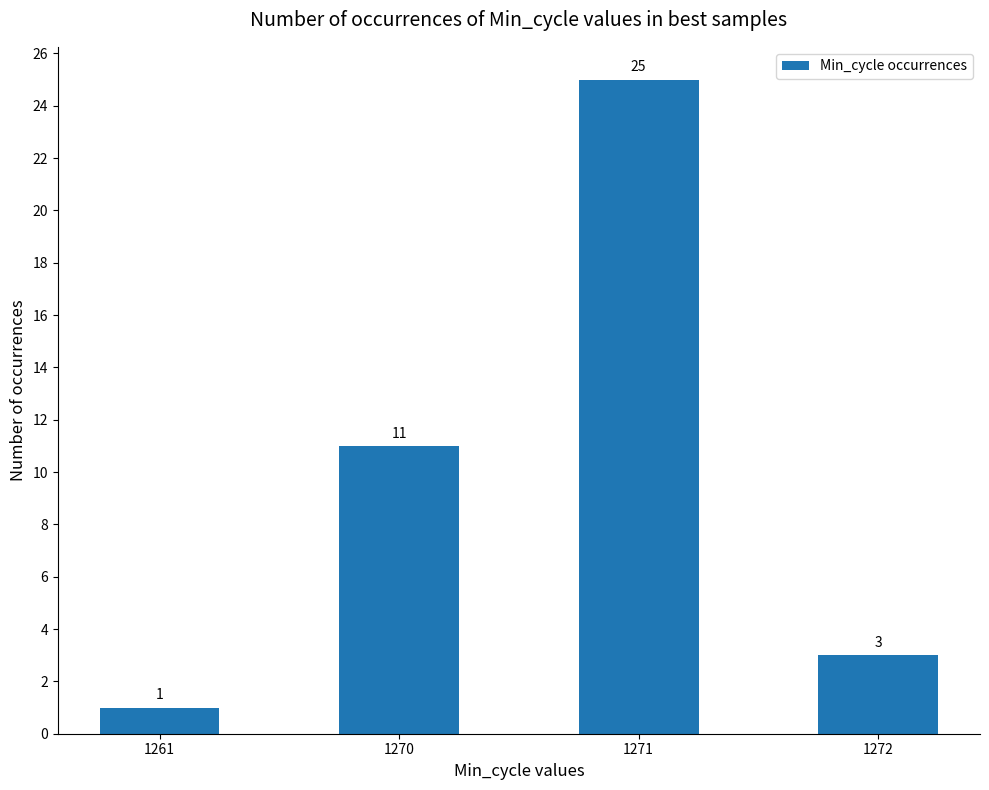

What is the change in value from 1271 to 1272?

-22